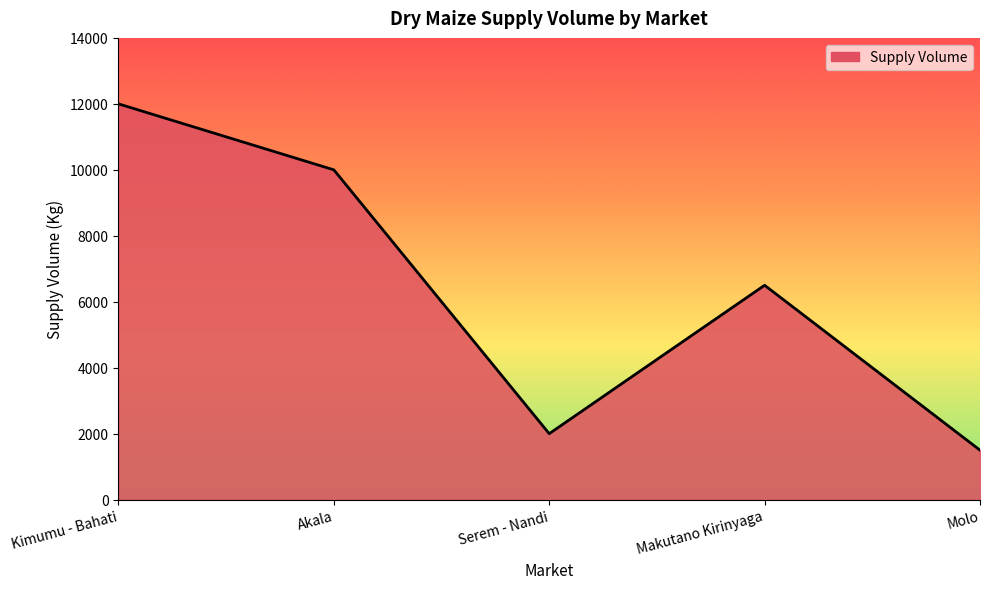

The chart shows a value of 3034 at Serem - Nandi. True or false?

False